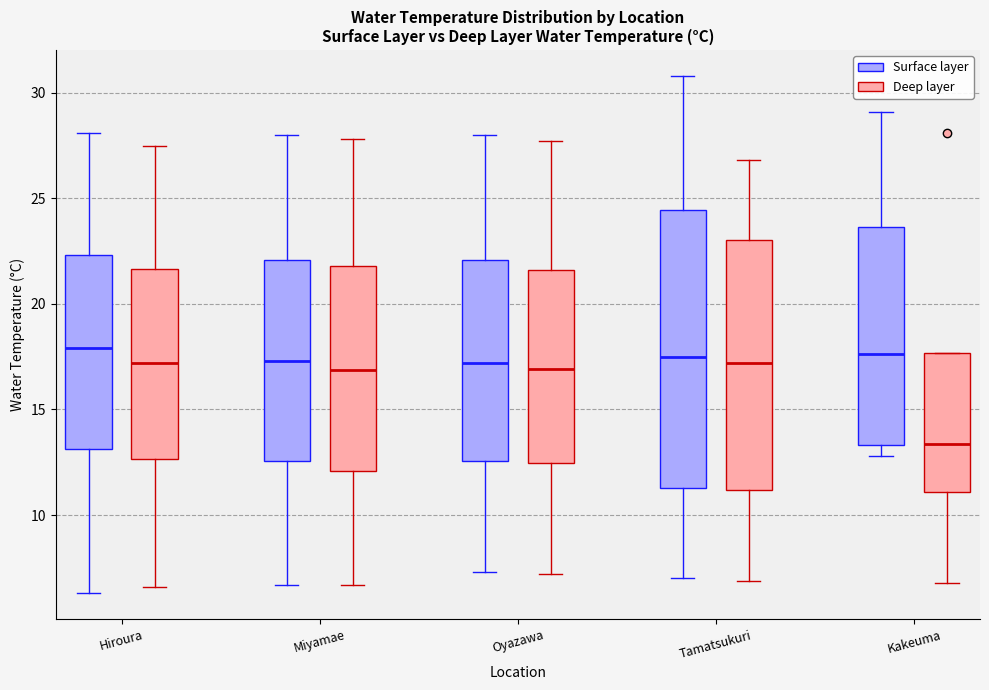

Where does the upper whisker of the box for Oyazawa (Deep layer) end on the y-axis? The values are not printed on the chart, so give them approximately, as read against the axis.

27.5